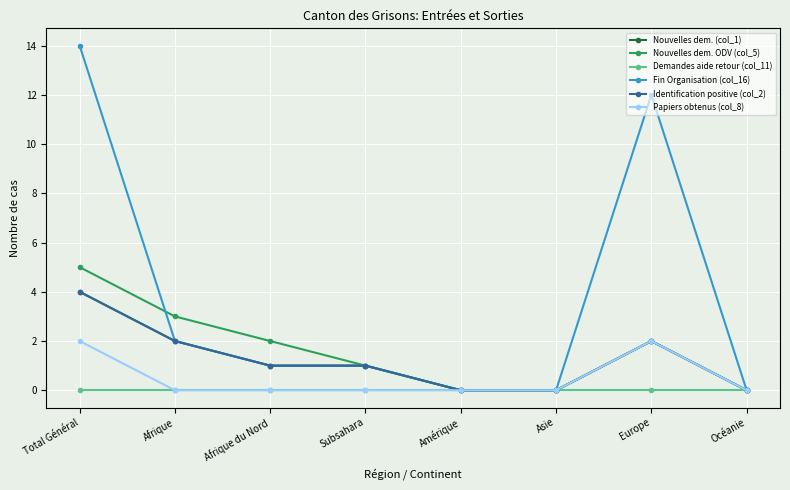

True or false: Nouvelles dem. (col_1) has more than 0 points higher than both neighbors.

True